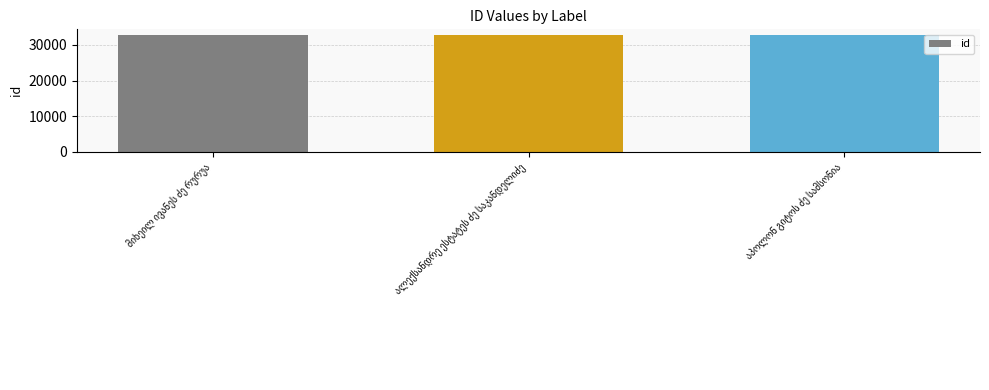

How many categories are shown in the chart?

3